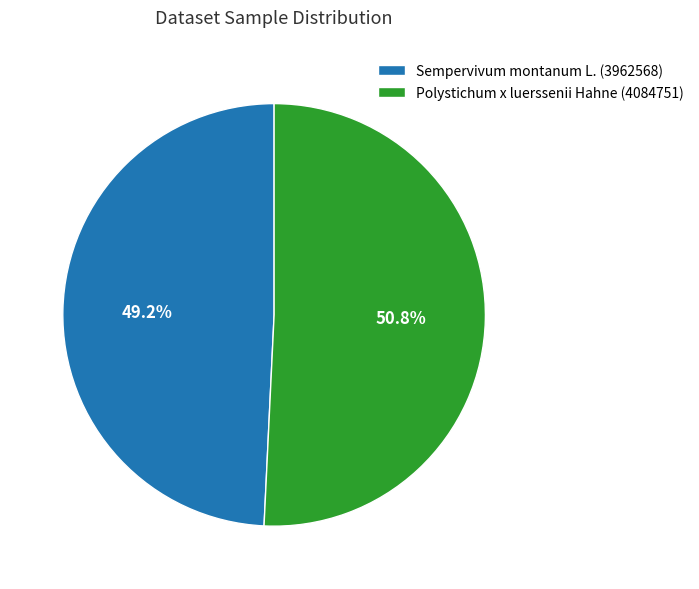

How many slices are in this pie chart?

2